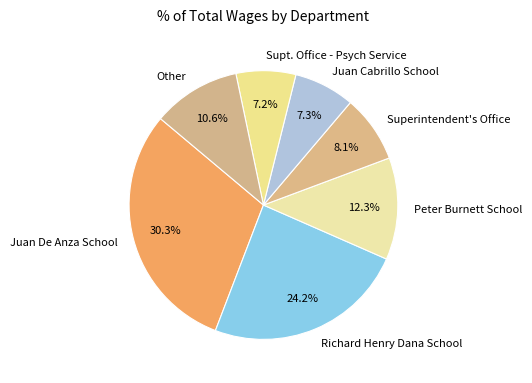

Is there any slice that represents more than half of the pie?

No